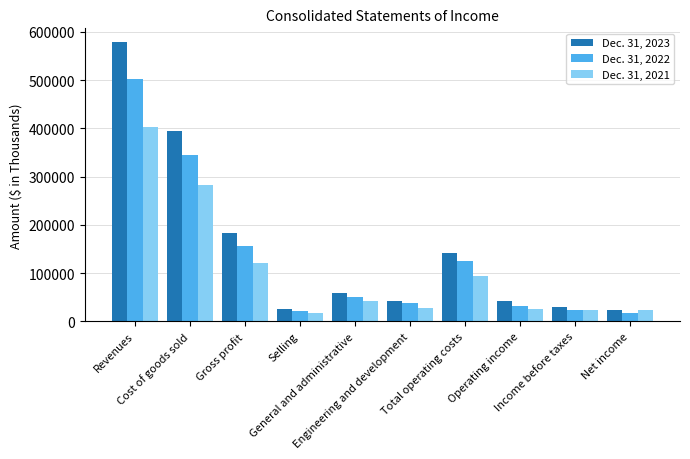

Between Total operating costs and Income before taxes, which series saw the biggest shift?

Dec. 31, 2023